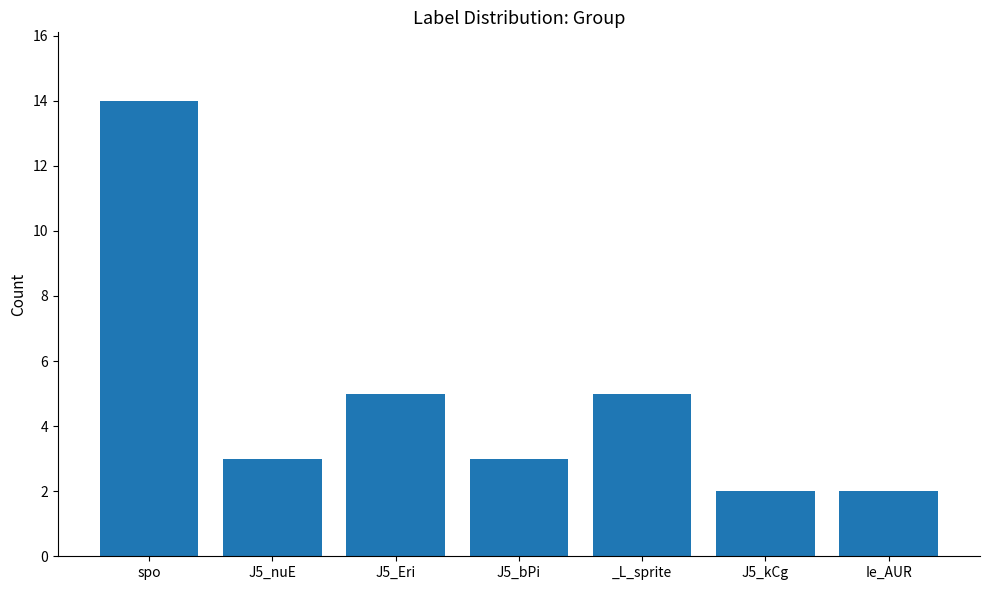

What is the label of the 4th bar from the right?

J5_bPi